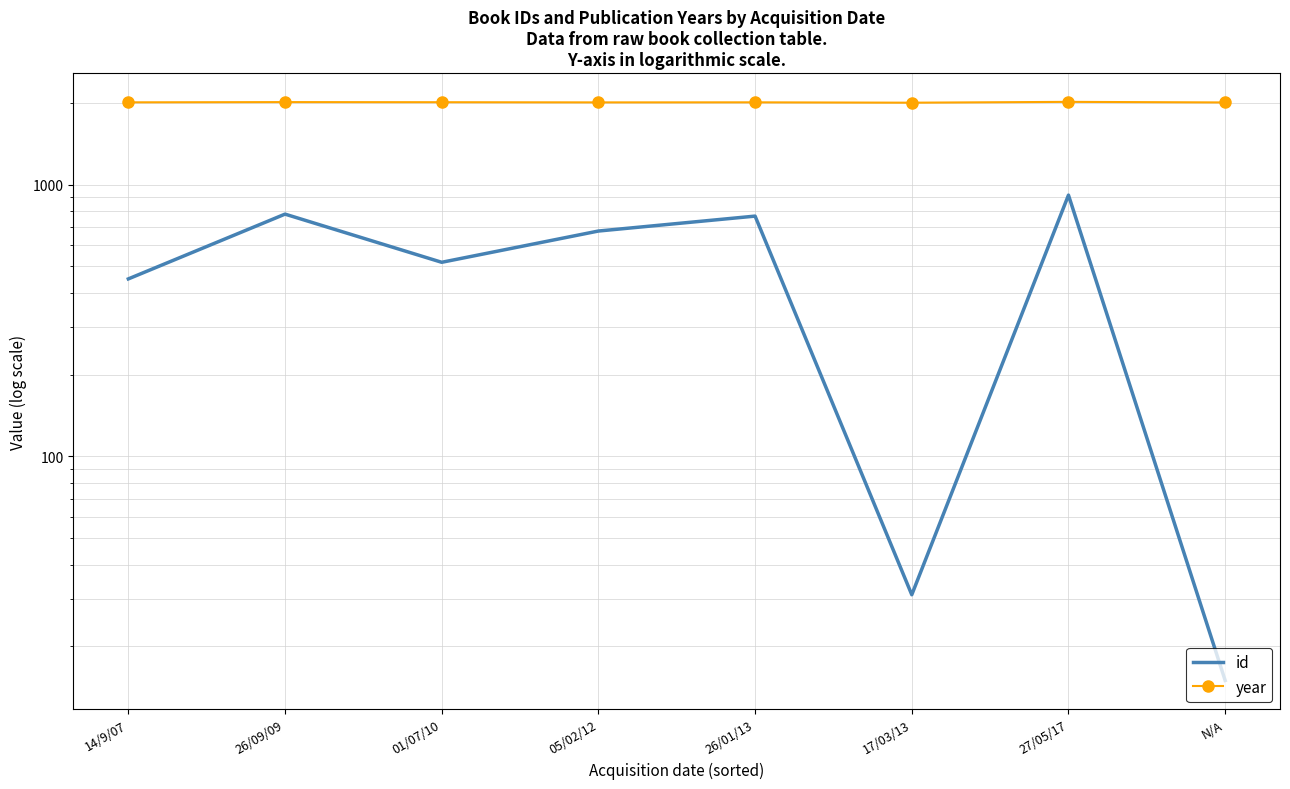

Between 26/09/09 and 01/07/10, which series saw the biggest shift?

id